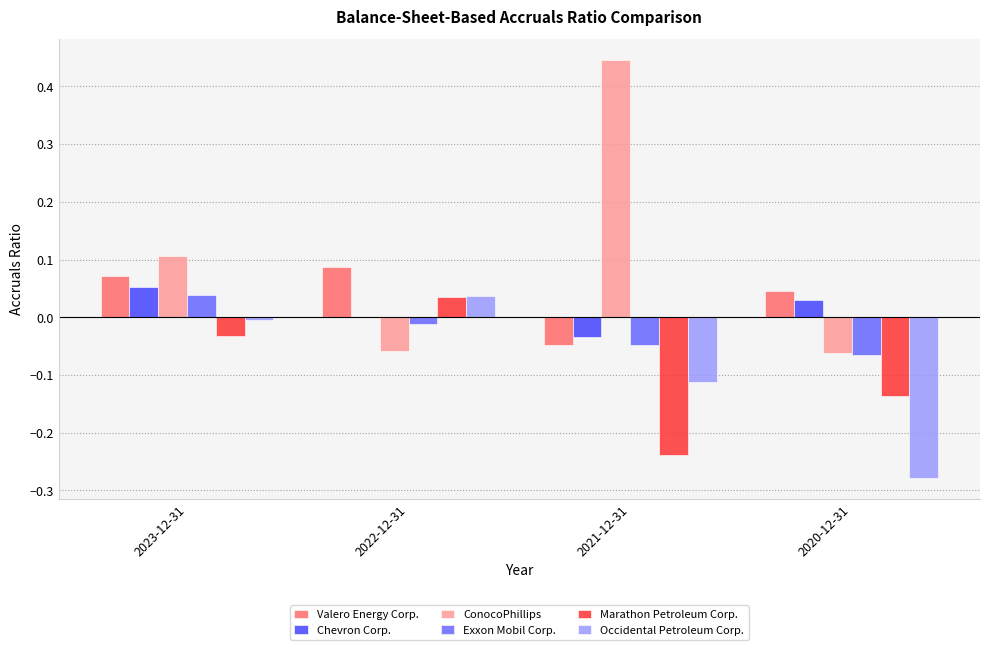

What is the spread (max minus min) of values at 2021-12-31?

0.7